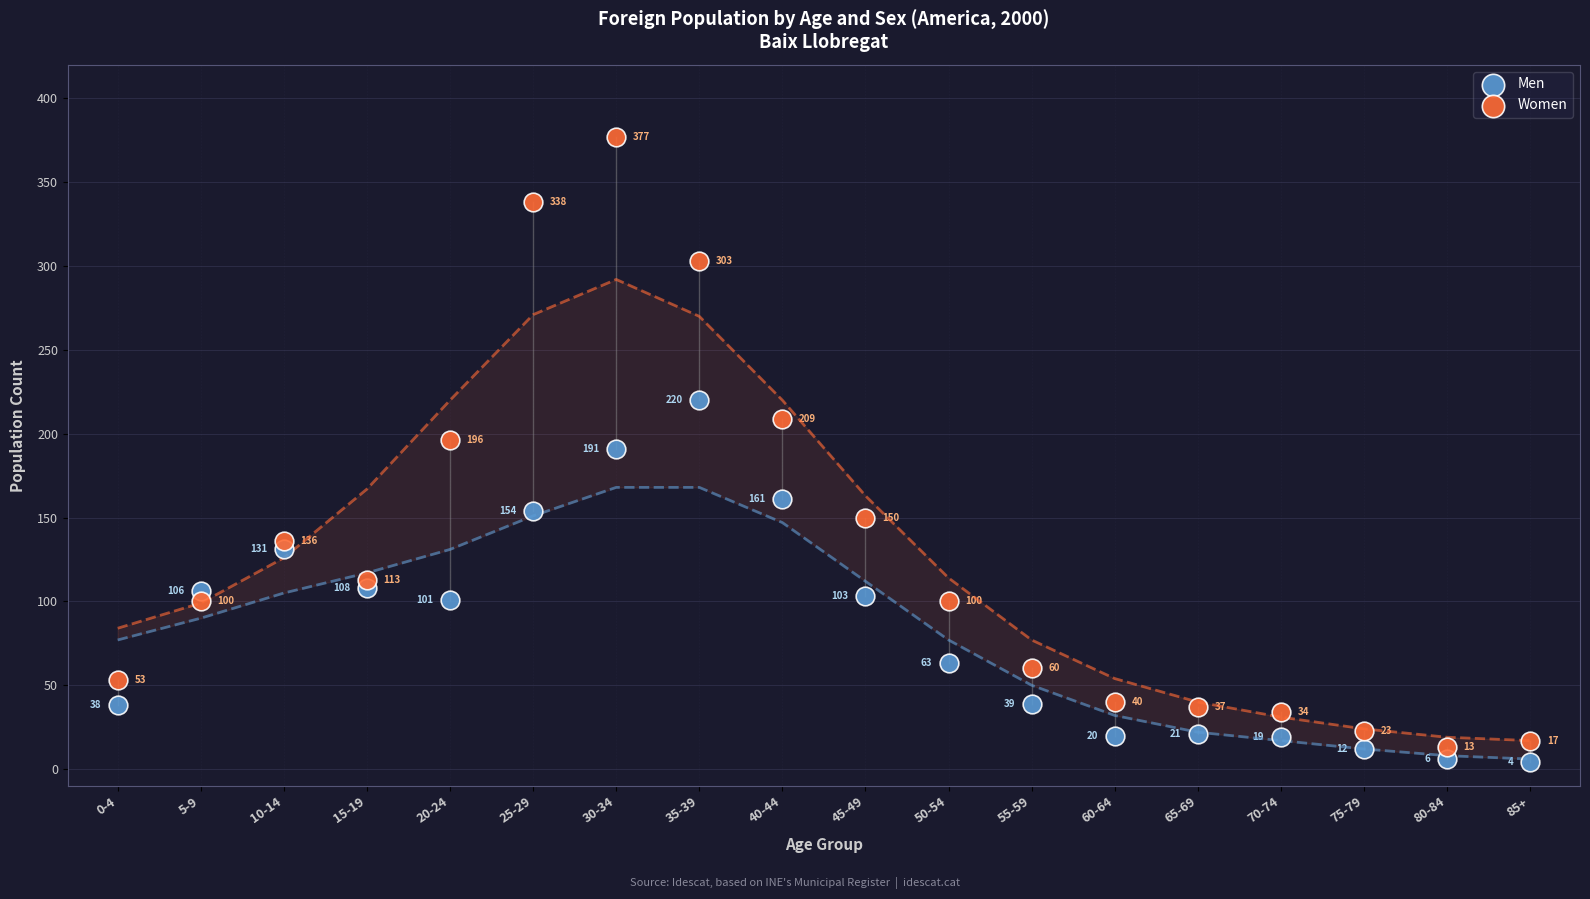

Which series reaches the maximum Y coordinate?

Women